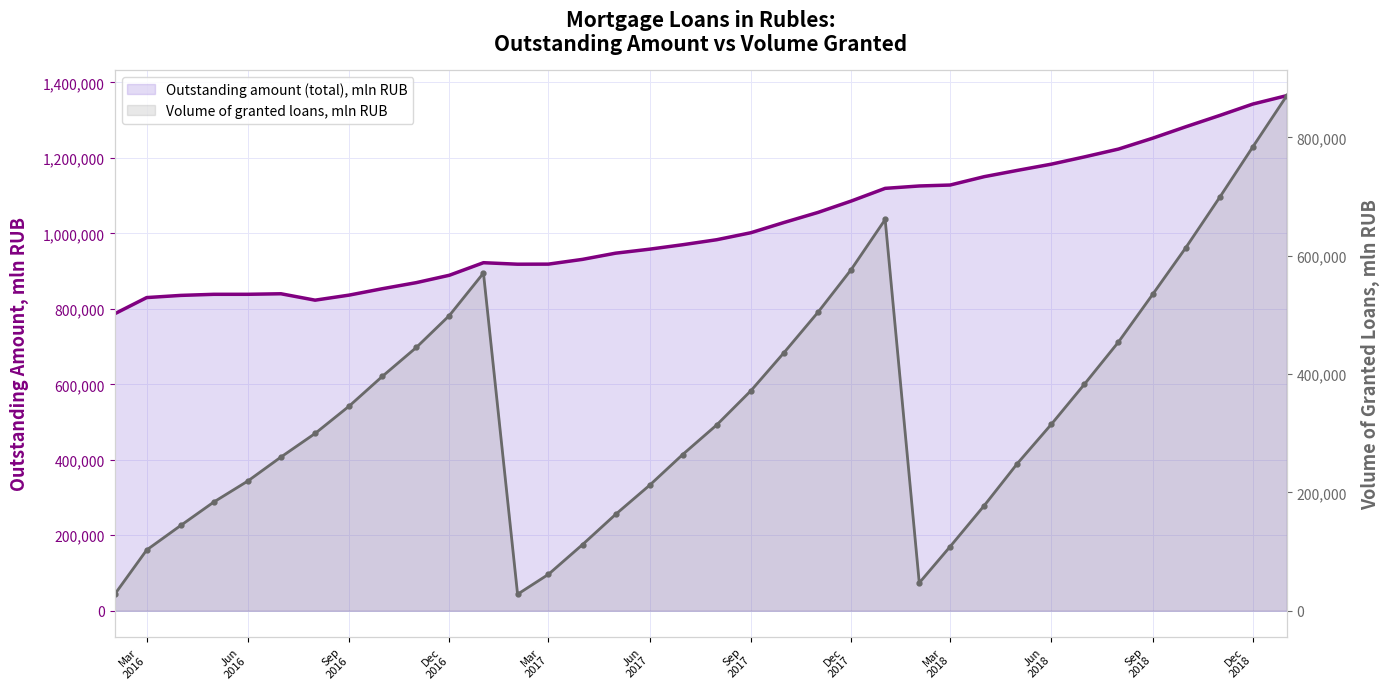

Does the chart have visible grid lines?

Yes